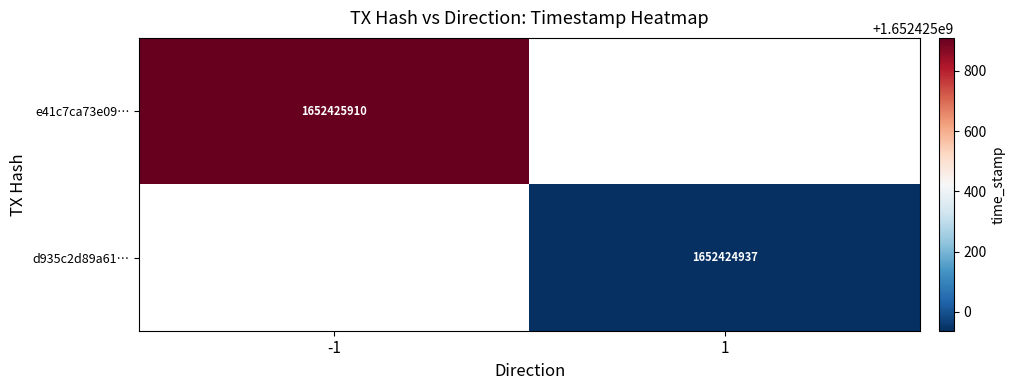

What is the difference between the e41c7ca73e09a838469605405d55d4abbea6c7a values at time_stamp and direction?

1652425911